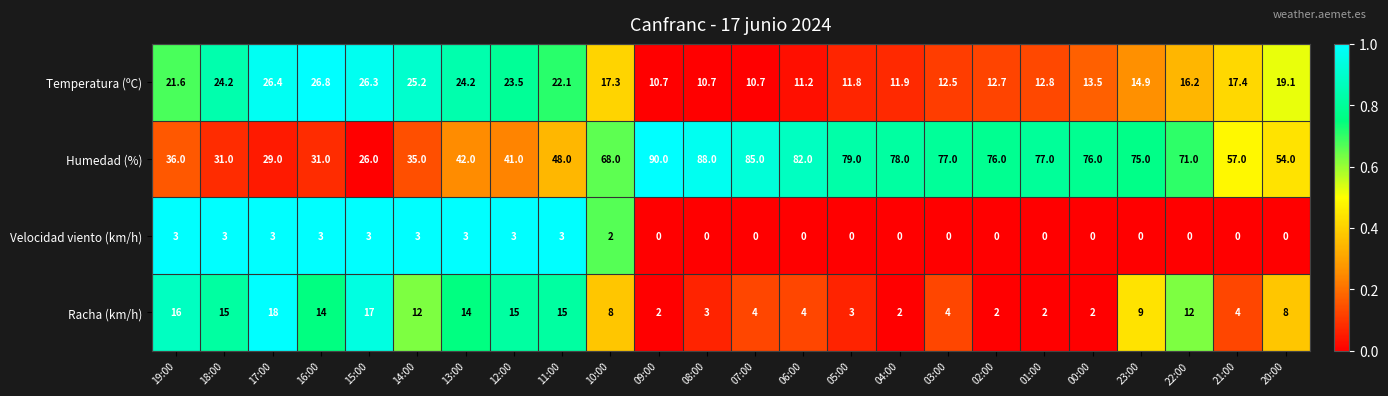

What is the spread (max minus min) of values at 01:00?

77.0